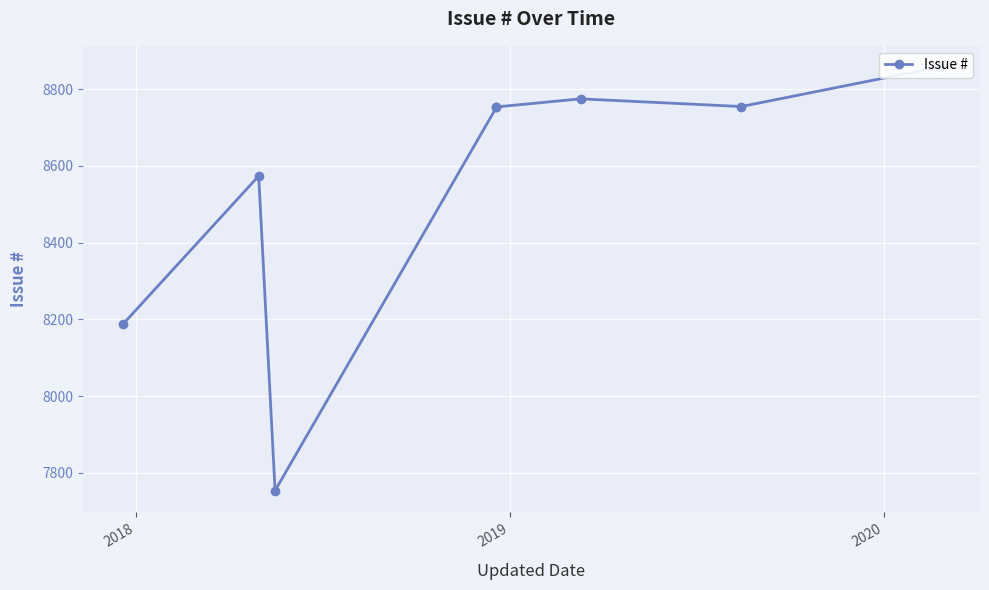

True or false: the data shows 4153 at 2019.

False